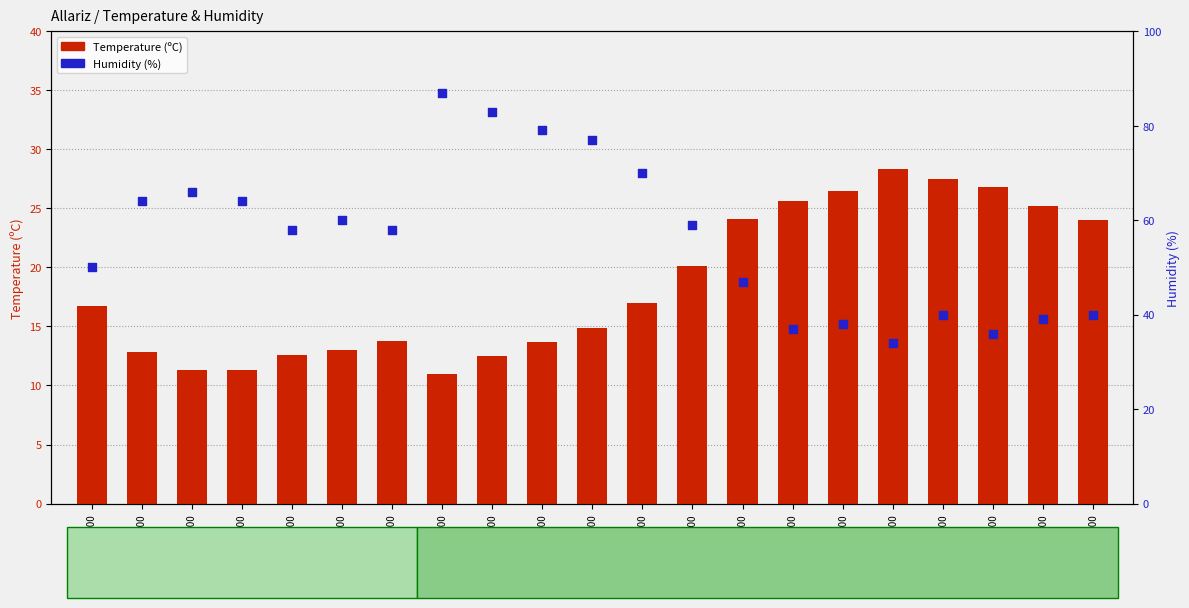

Which series has the largest total across all categories?

Humidity